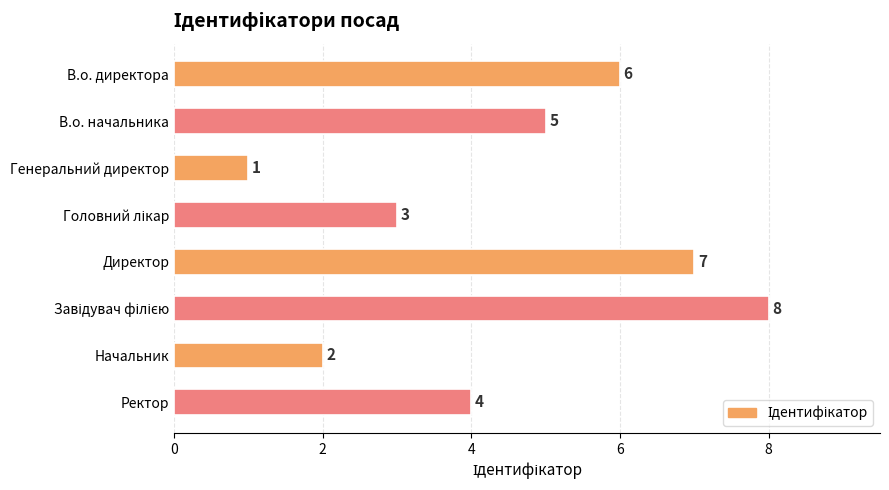

What is the maximum value shown in the chart?

8